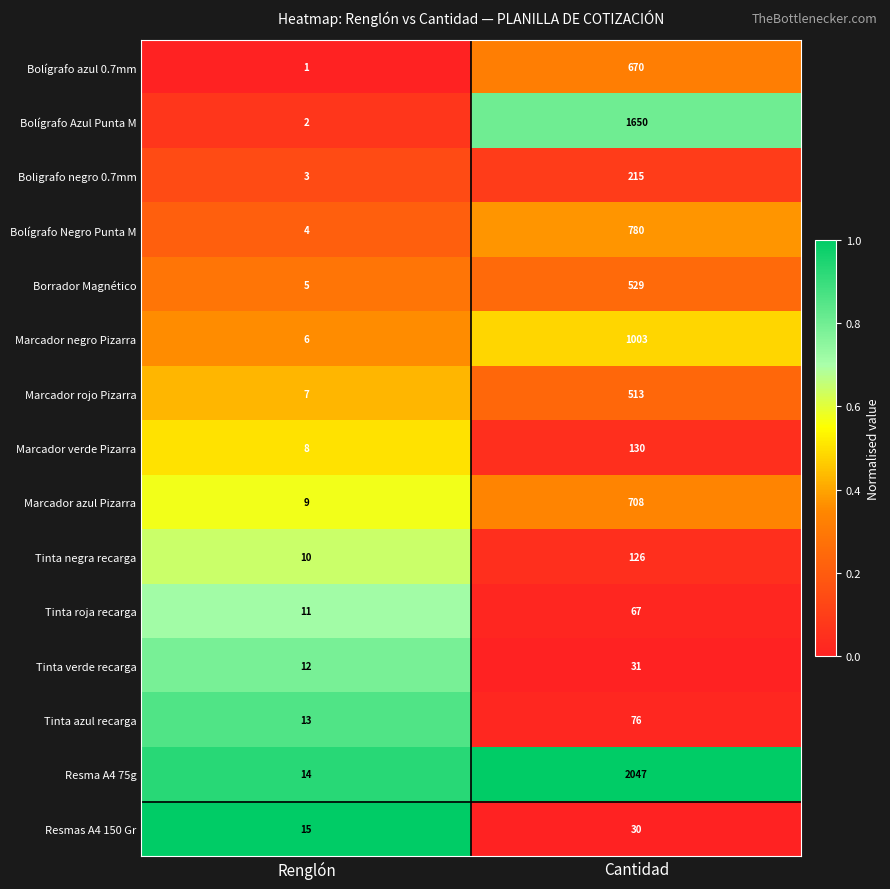

What is the difference between the Resma A4 75g values at Renglón and Cantidad?

2033